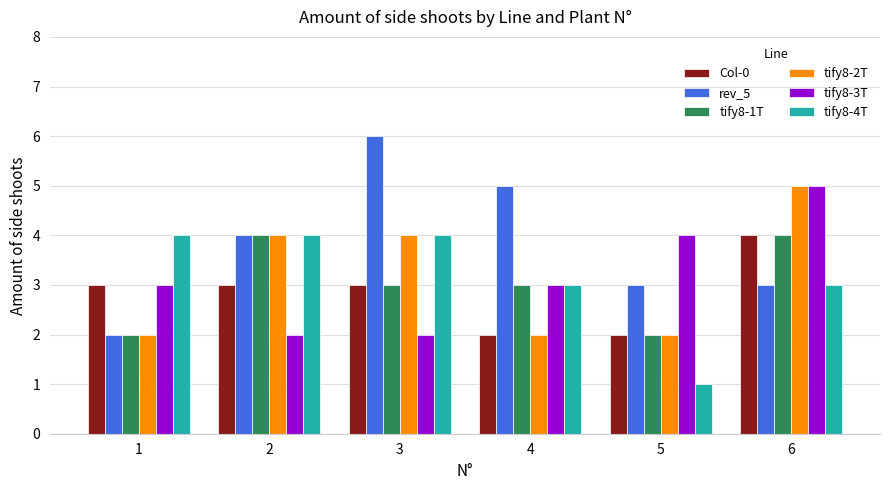

Which series has the largest range (max minus min)?

rev_5